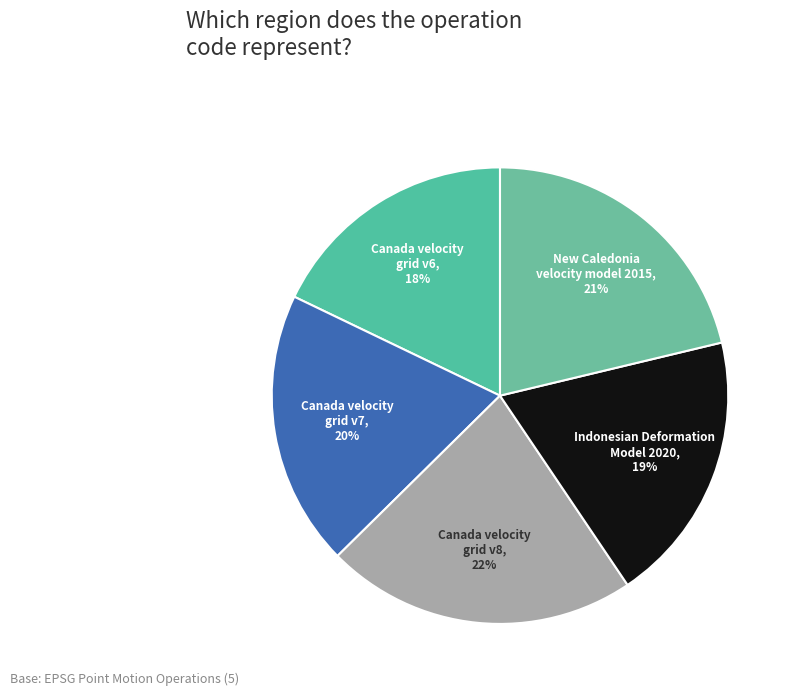

How many segments does this pie chart have?

5